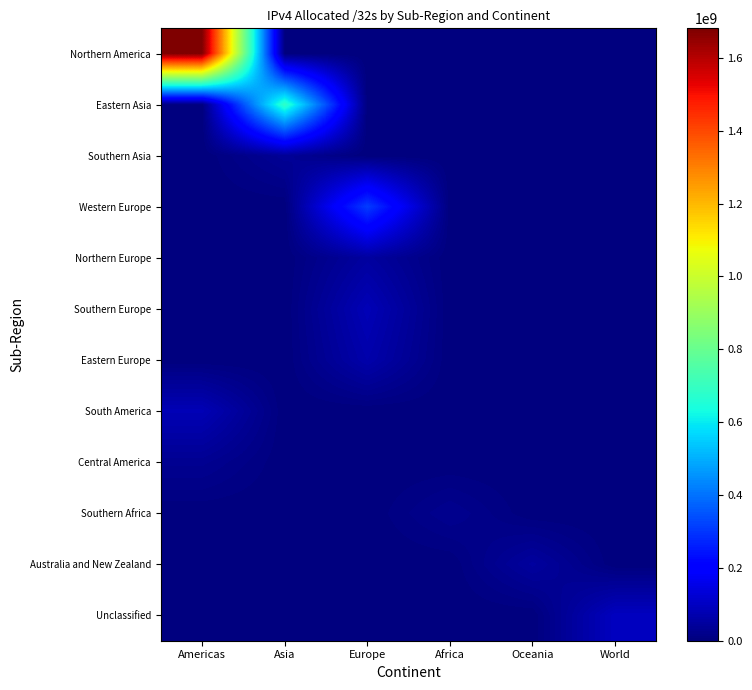

What is the difference between the highest and lowest values at Africa?

26215936